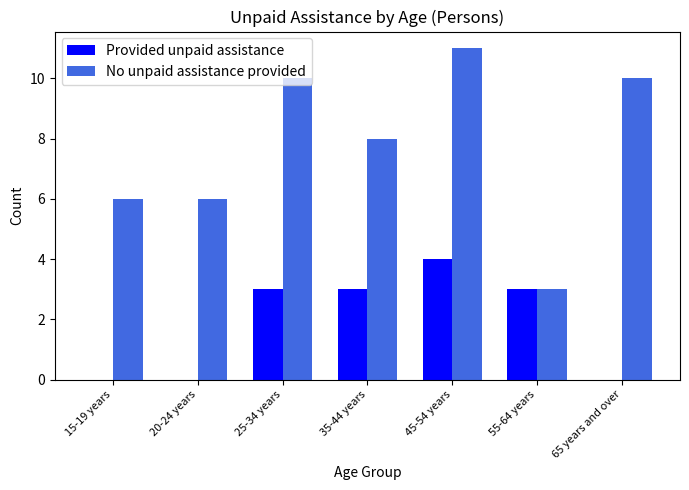

Which category has the highest value across all series?

45-54 years